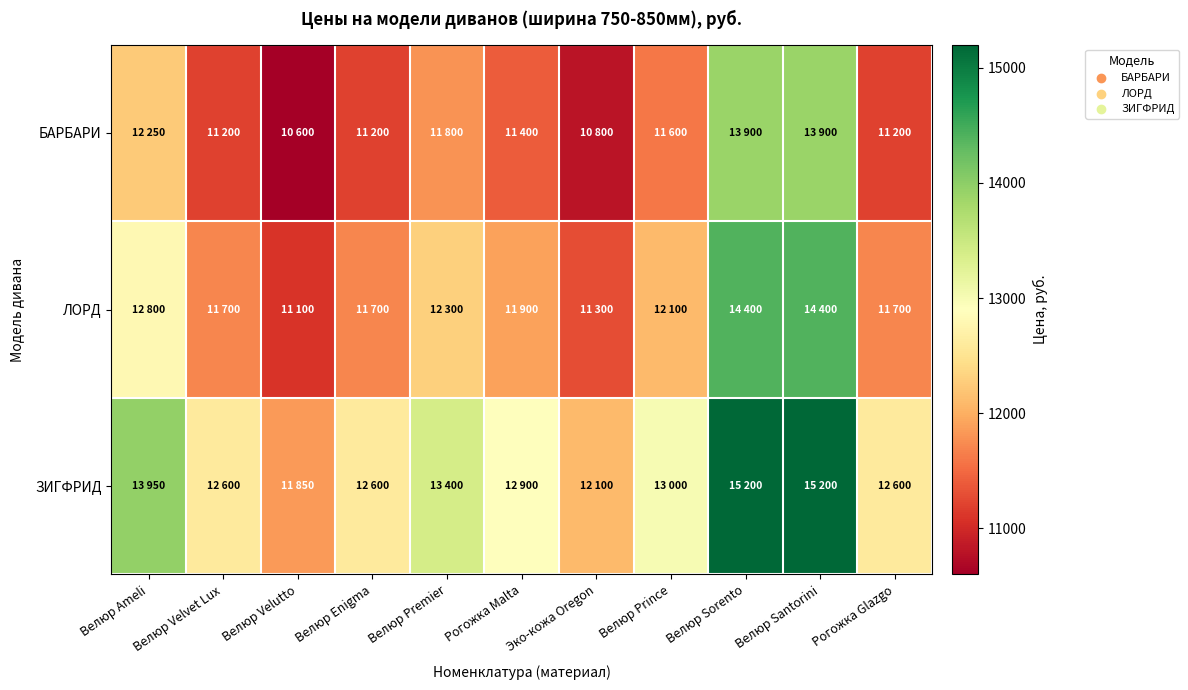

What is the total value across all series at Велюр Ameli?

39000